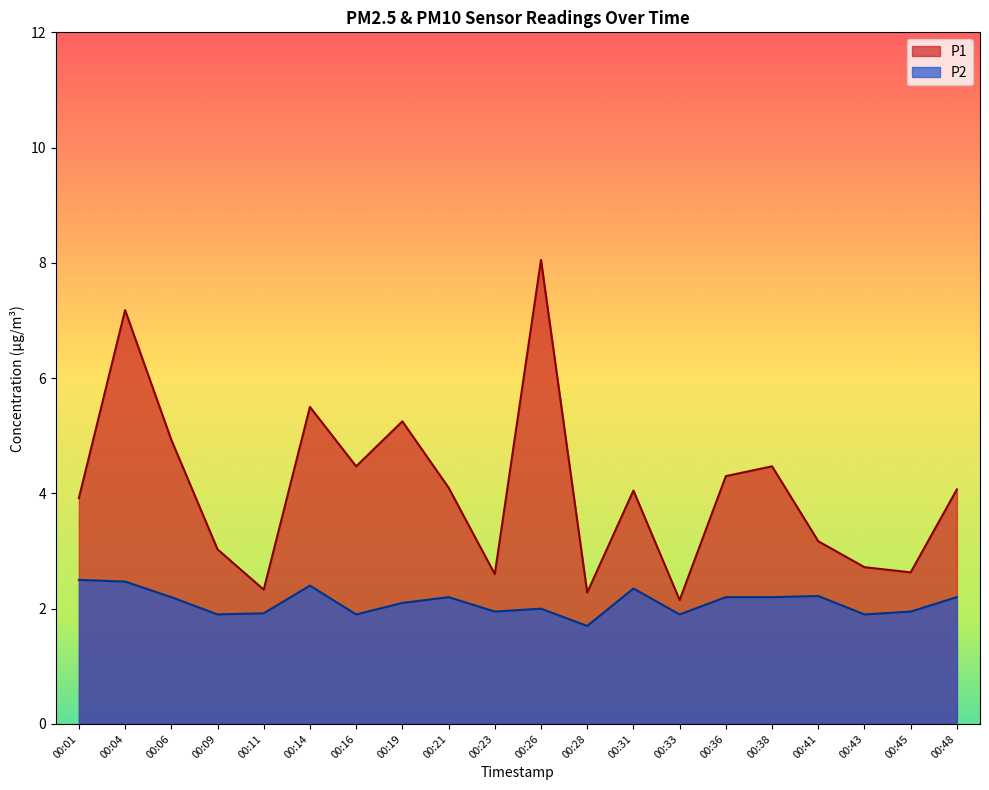

Reading left to right, transcribe all the data shown in this chart.

P1: 00:01=3.9	00:04=7.2	00:06=4.9	00:09=3.0	00:11=2.3	00:14=5.5	00:16=4.5	00:19=5.2	00:21=4.1	00:23=2.6	00:26=8.1	00:28=2.3	00:31=4.0	00:33=2.1	00:36=4.3	00:38=4.5	00:41=3.2	00:43=2.7	00:45=2.6	00:48=4.1
P2: 00:01=2.5	00:04=2.5	00:06=2.2	00:09=1.9	00:11=1.9	00:14=2.4	00:16=1.9	00:19=2.1	00:21=2.2	00:23=1.9	00:26=2.0	00:28=1.7	00:31=2.4	00:33=1.9	00:36=2.2	00:38=2.2	00:41=2.2	00:43=1.9	00:45=1.9	00:48=2.2